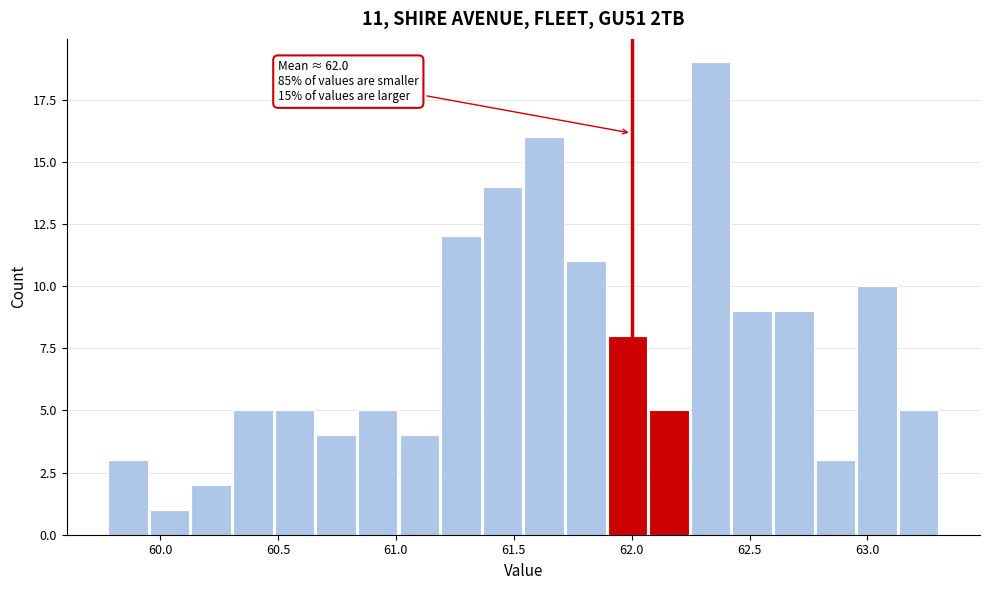

Read against the x-axis, roughly where is the centre of the tallest bar?

62.35